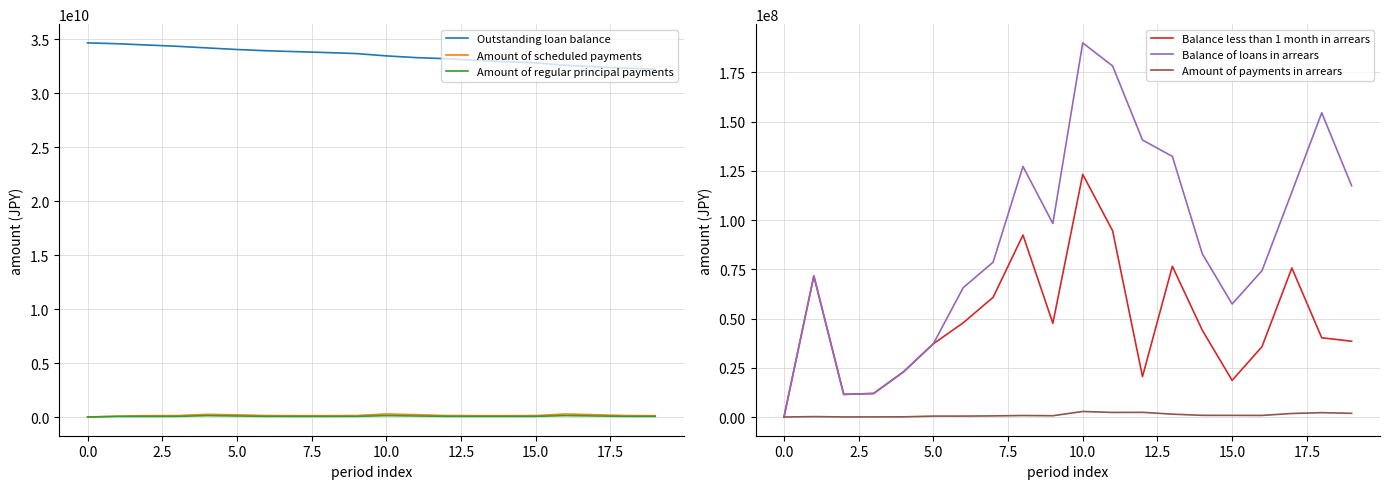

True or false: Amount of regular principal payments and Amount of payments in arrears cross at least once.

False